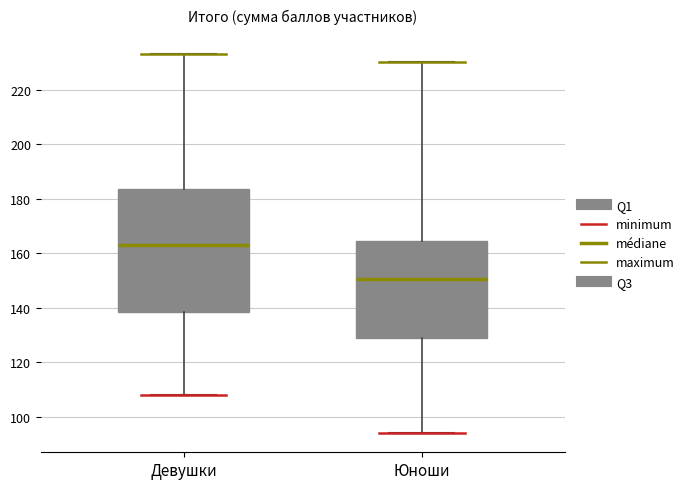

Comparing the boxes themselves (not the whiskers), which one is the tallest?

Девушки